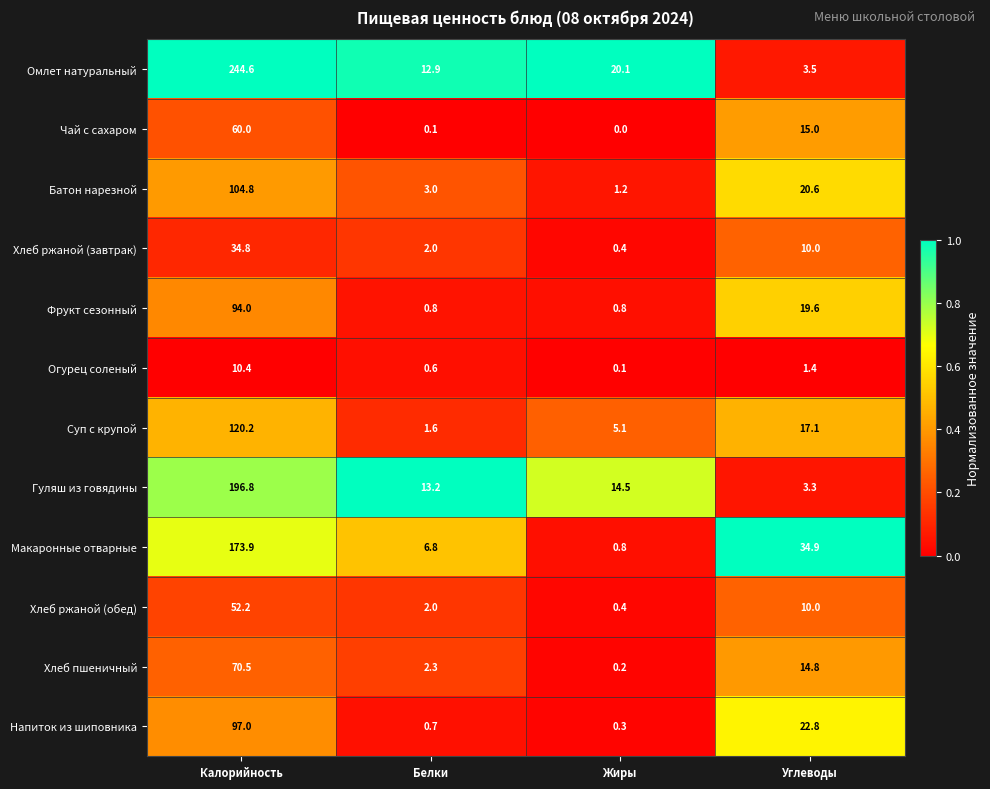

Is the value of Чай с сахаром at Белки greater than the value of Батон нарезной at Жиры?

No